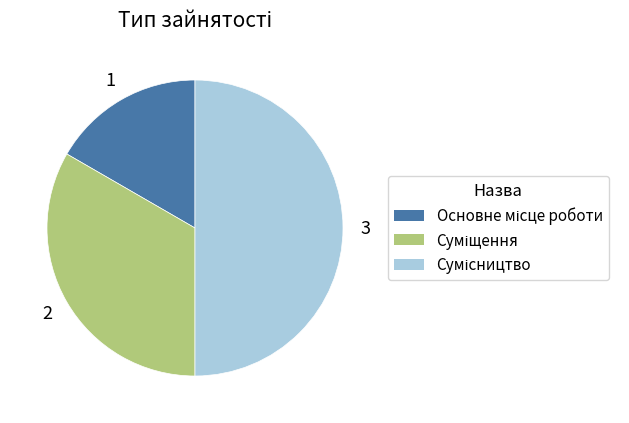

Is there a majority slice in this chart?

No